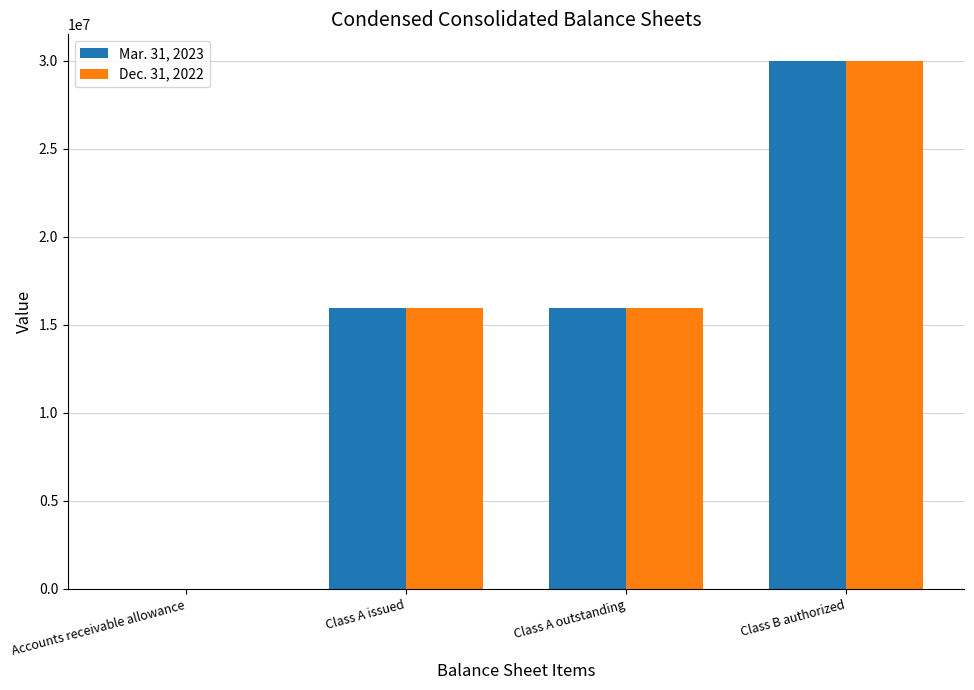

How many groups of bars are there?

4